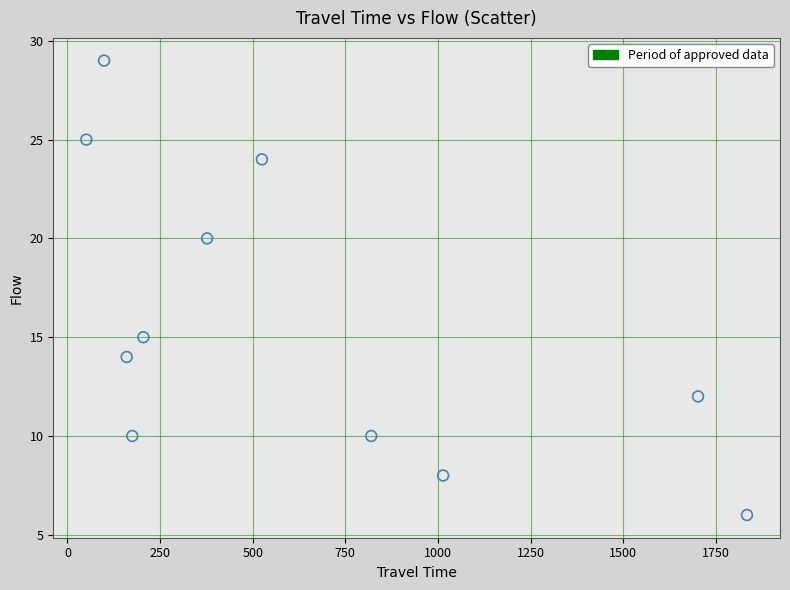

What Y value in the scatter plot is closest to 17?

15